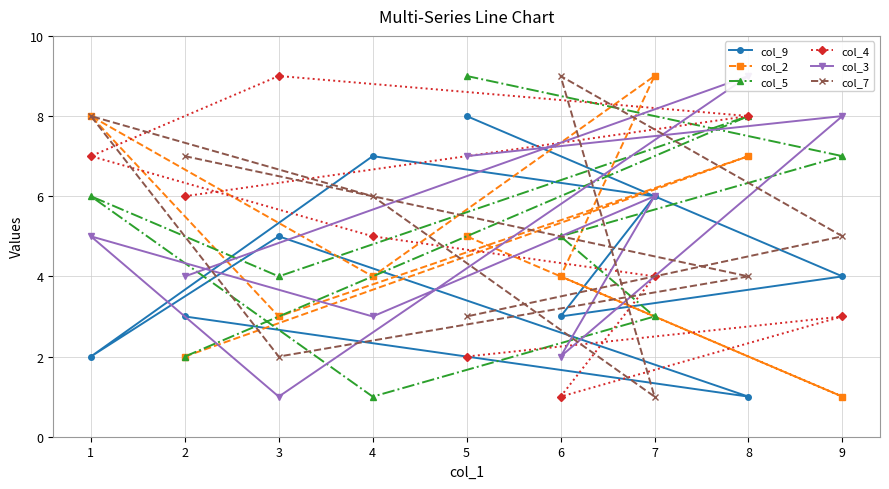

True or false: col_9 has more than 0 interior local peaks.

True